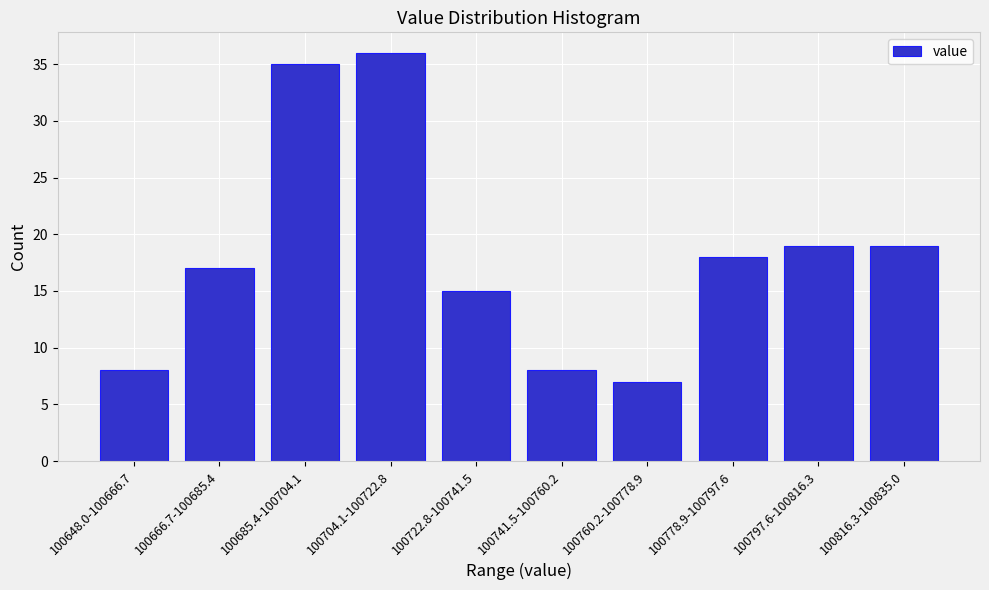

Reading right to left, what are all the values shown in this chart?

19	19	18	7	8	15	36	35	17	8